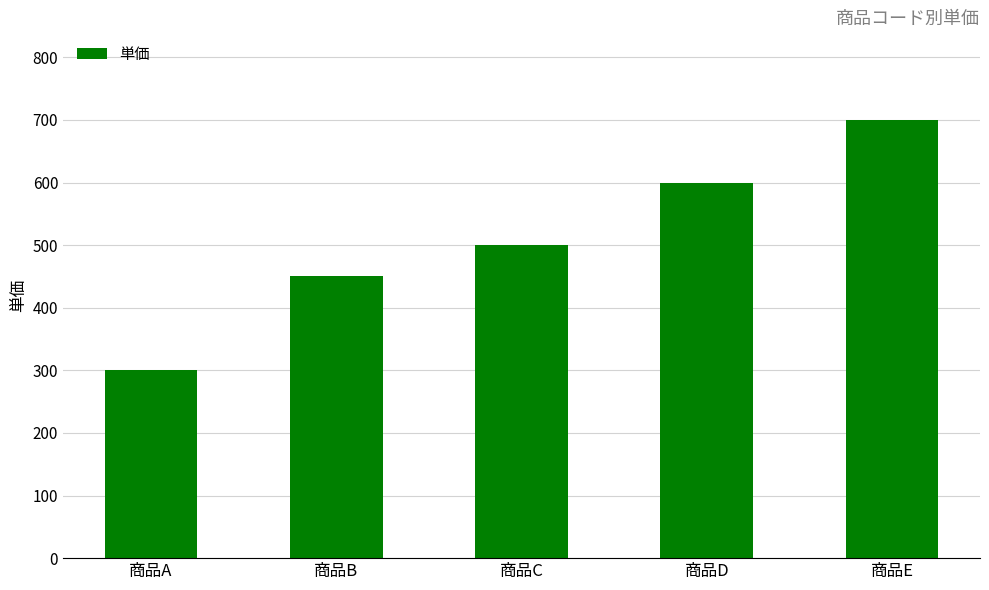

What is the value of the 1st bar from the left?

300